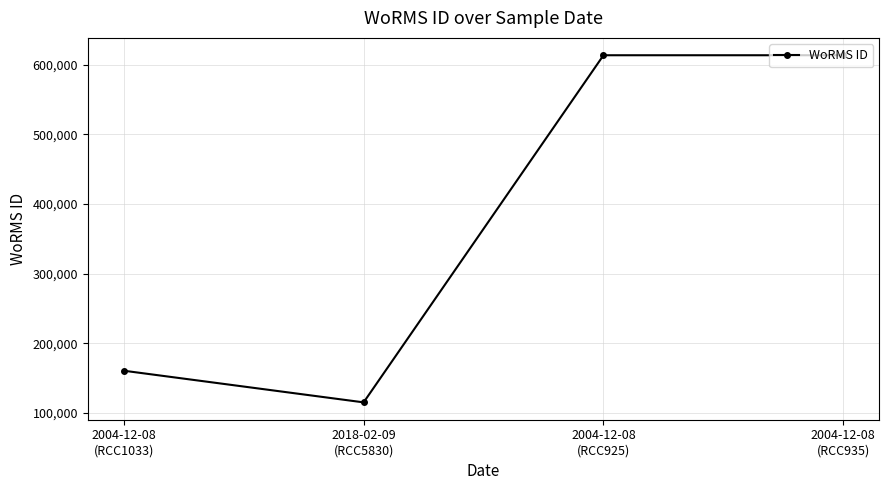

Between 2004-12-08
(RCC925) and 2004-12-08
(RCC1033), which is larger?

2004-12-08
(RCC925)